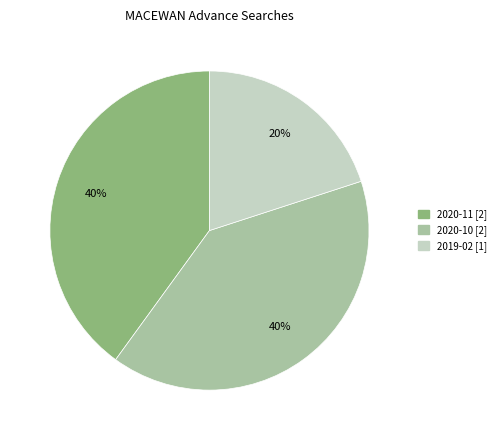

Between 2019-02 [1] and 2020-10 [2], which is larger?

2020-10 [2]